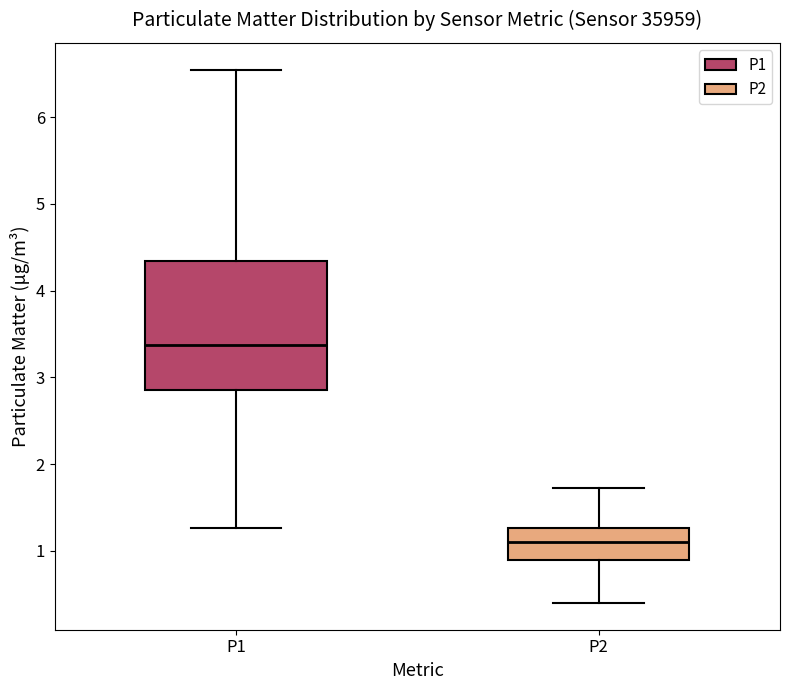

Reading left to right, transcribe this box plot: for each box, give where its median line is, the range the box spans, and where its two whiskers end, as read against the y-axis. The values are not printed on the chart, so give them approximately, as read against the axis.

P1: median 3.4, box 2.9 to 4.3, whiskers 1.3 to 6.6
P2: median 1.1, box 0.9 to 1.3, whiskers 0.4 to 1.7